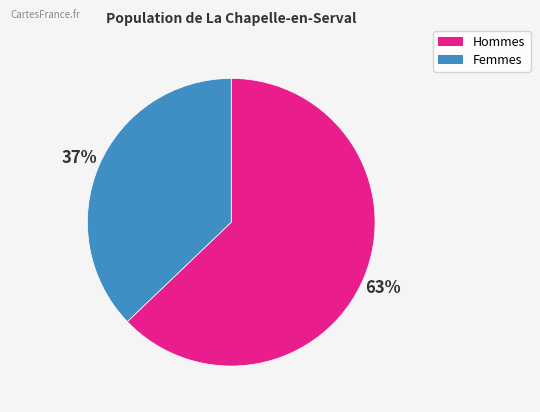

Is the sum of Hommes and Femmes greater than half?

Yes